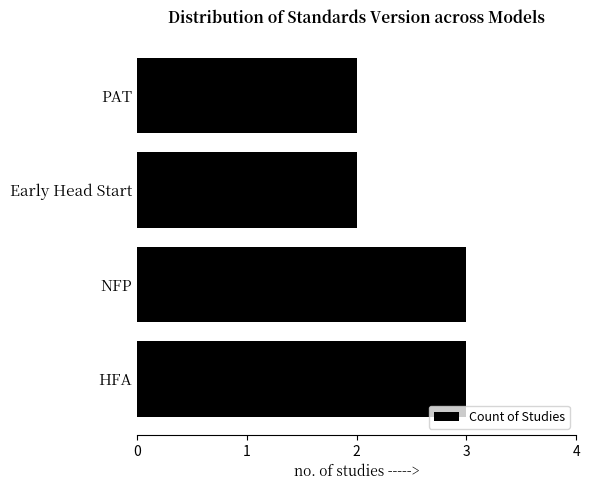

Approximately how many times larger is the value at HFA compared to Early Head Start?

1.5